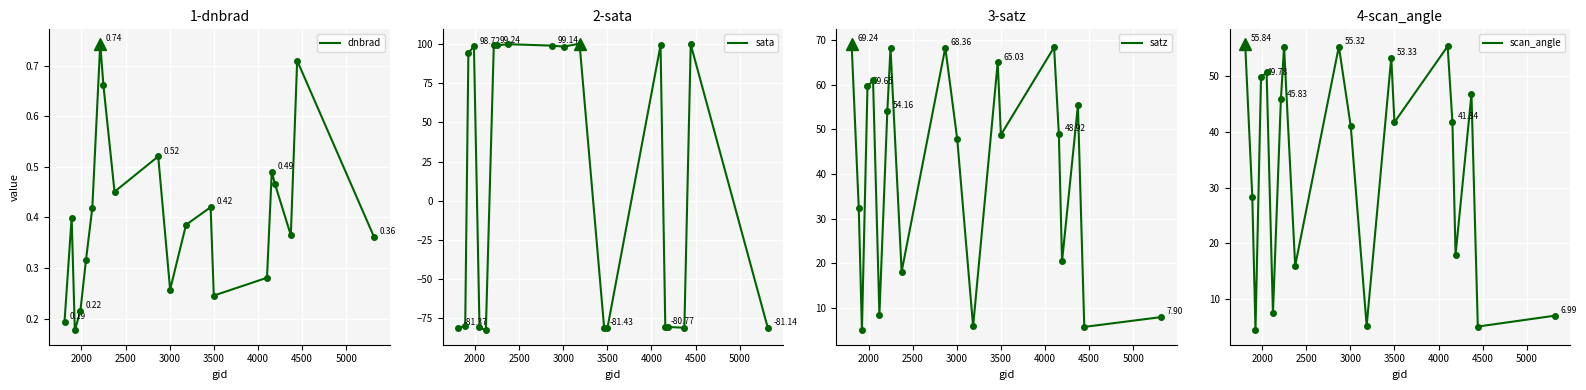

What is the lowest value of the satz series?

4.9